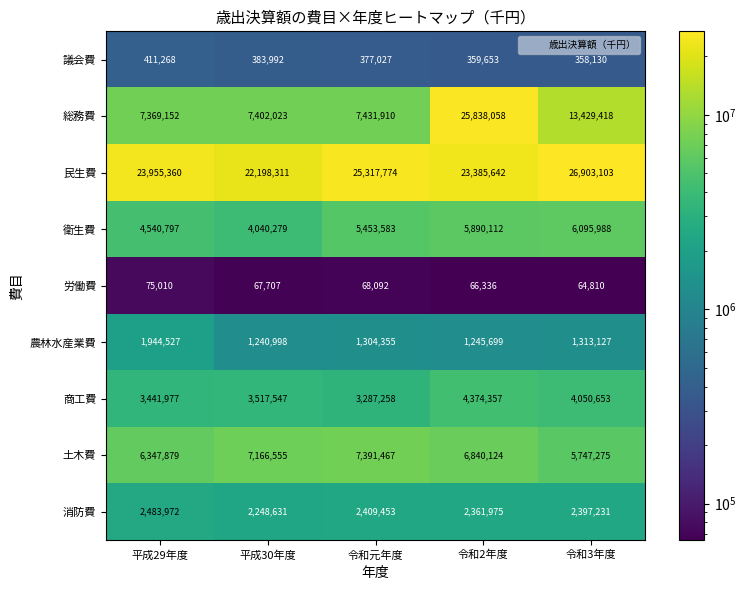

Where is 商工費 nearest to the value 3830807?

令和3年度